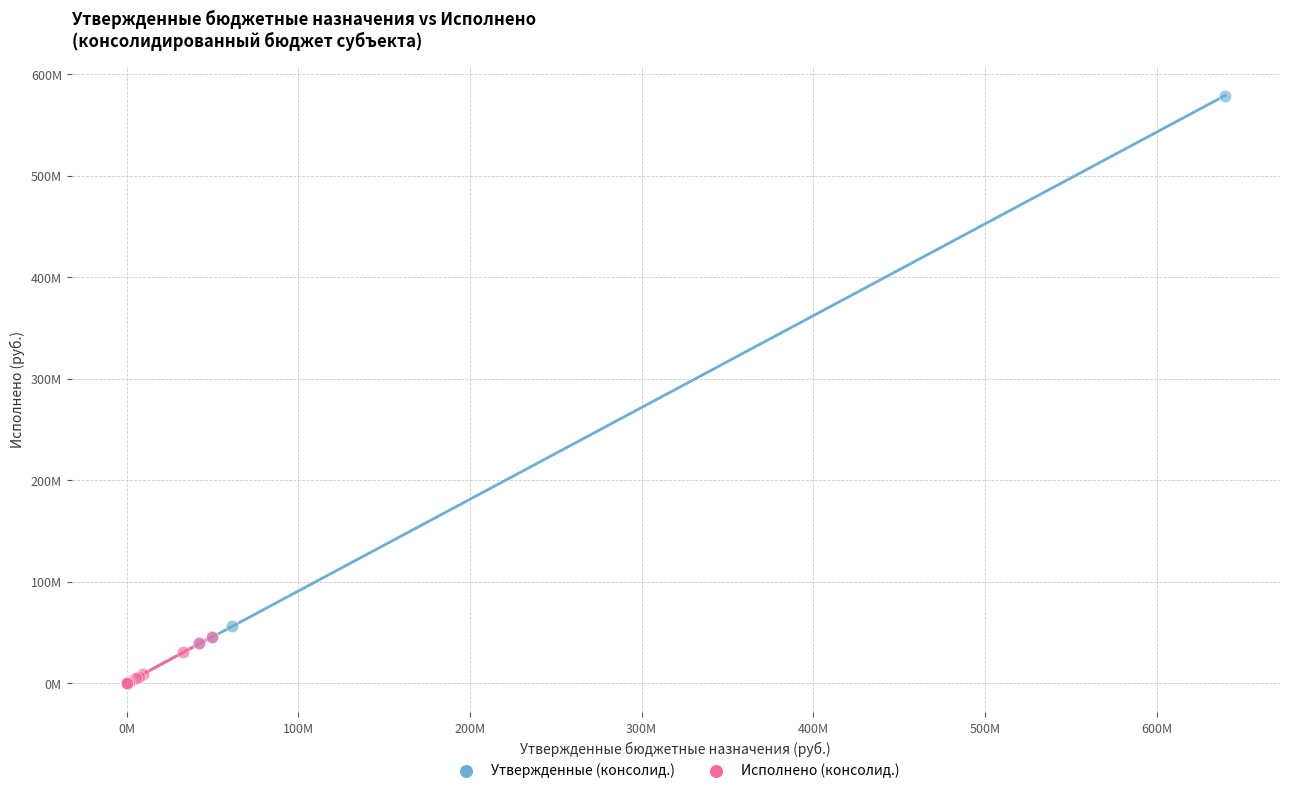

What are all the series names shown in the legend?

Утвержденные (консолид.), Исполнено (консолид.)